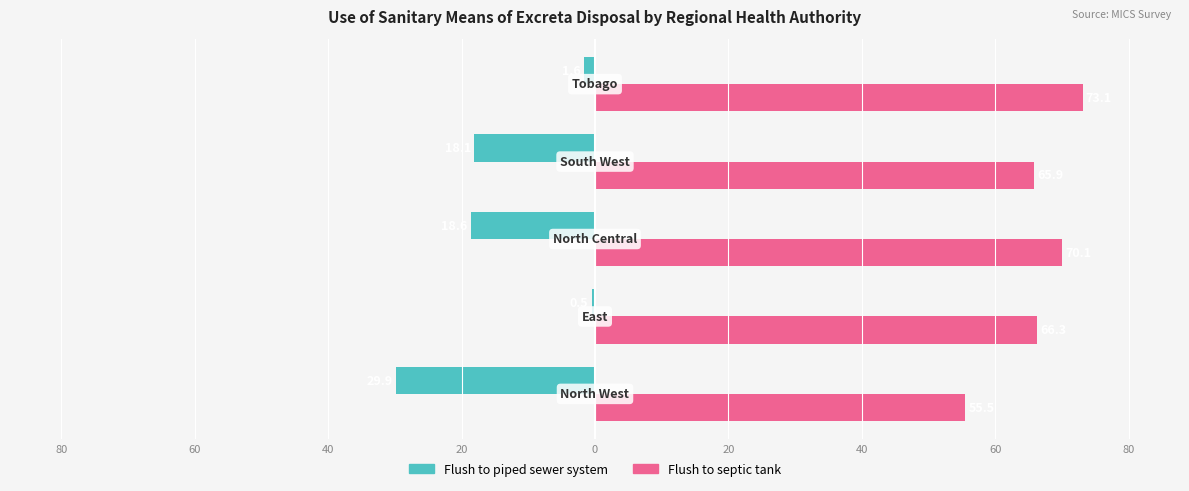

Which series has the largest range (max minus min)?

Flush to piped sewer system